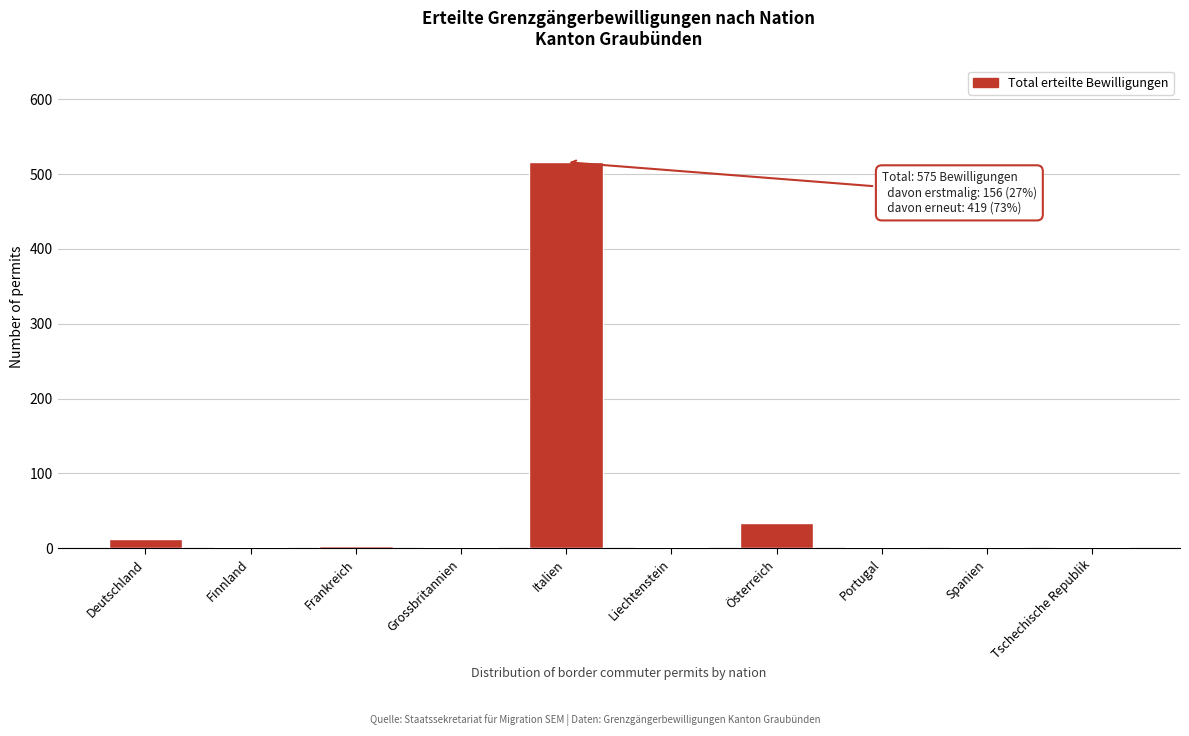

The value at Italien is 516. True or false?

True